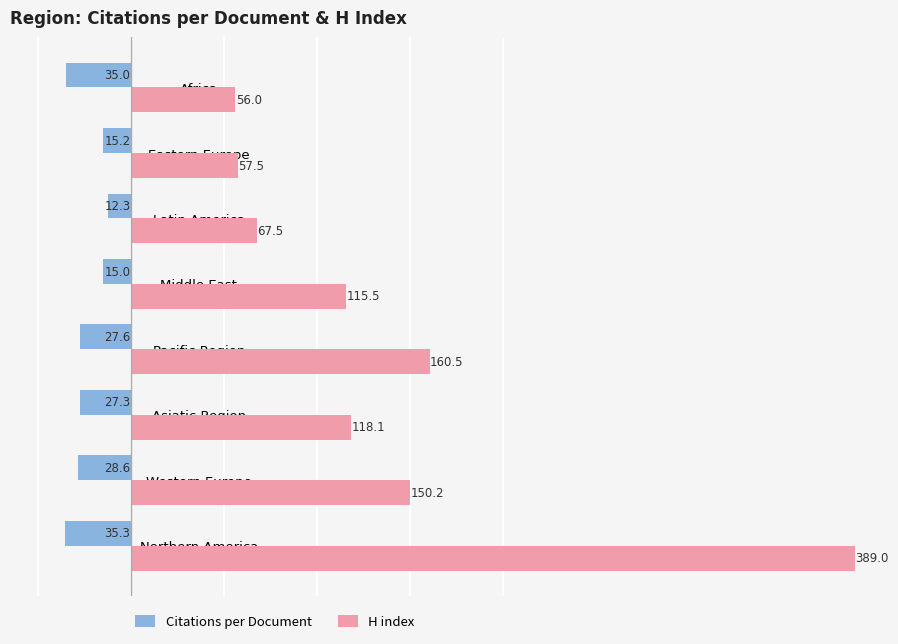

The value of H index at Eastern Europe is 37.2. True or false?

False